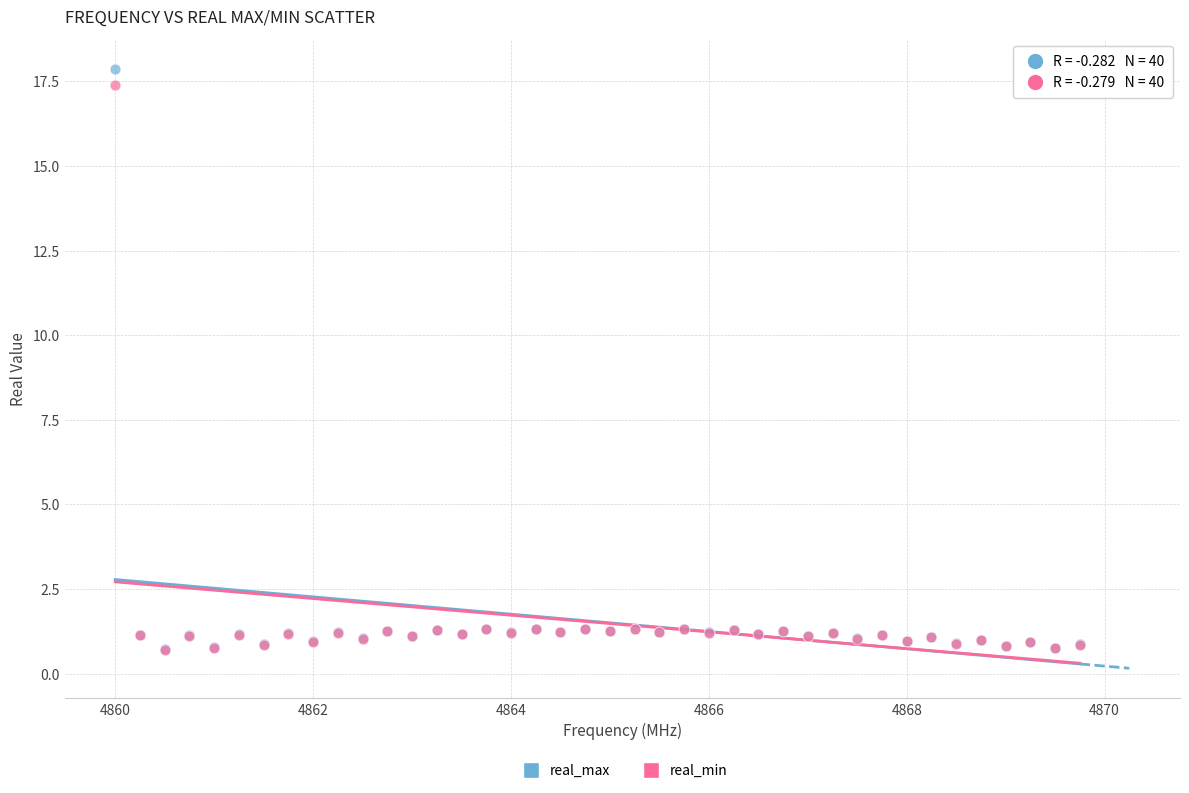

What are all the series names shown in the legend?

real_max, real_min